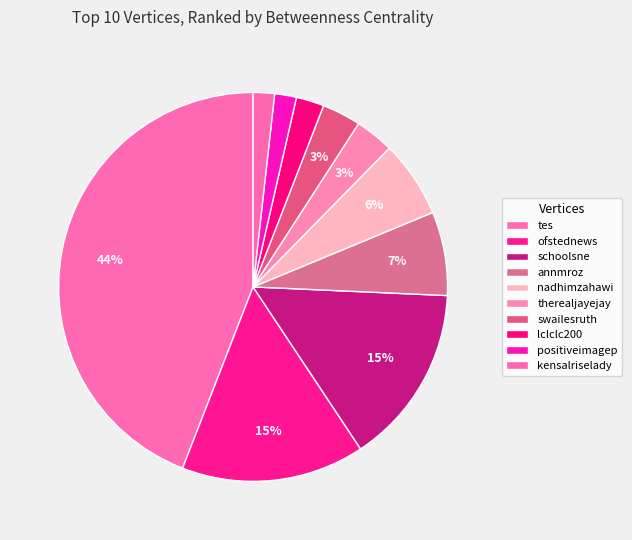

How many segments does this pie chart have?

10